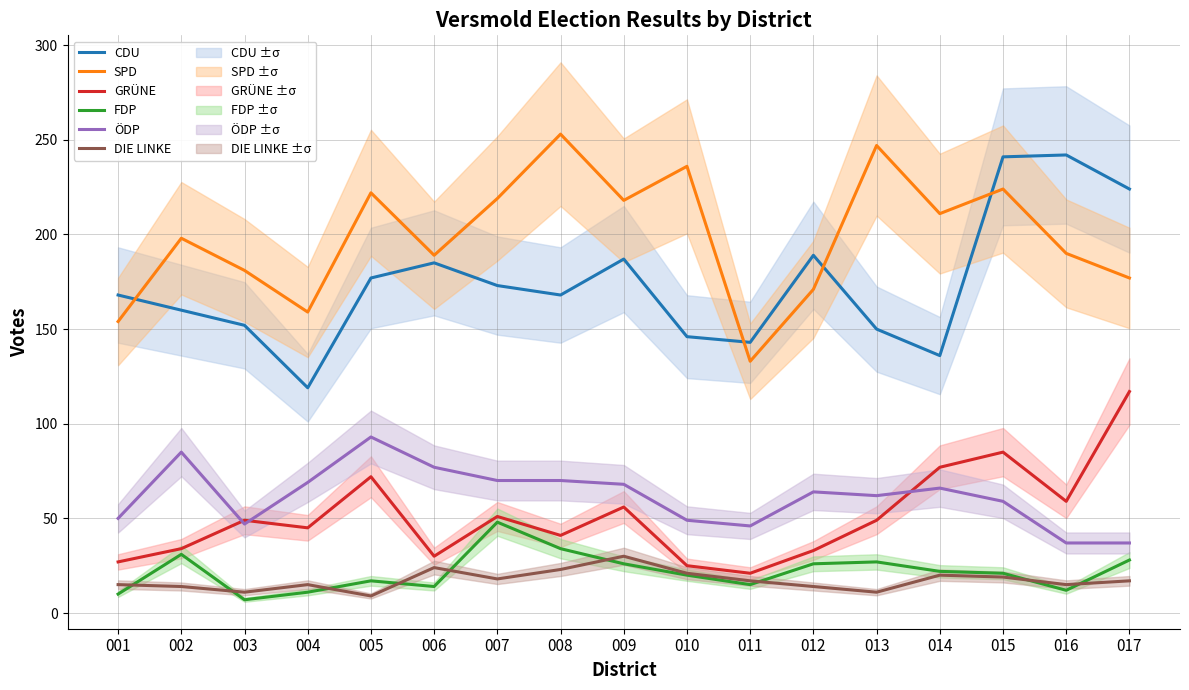

What is the difference between the maximum and second lowest values in the SPD series?

99